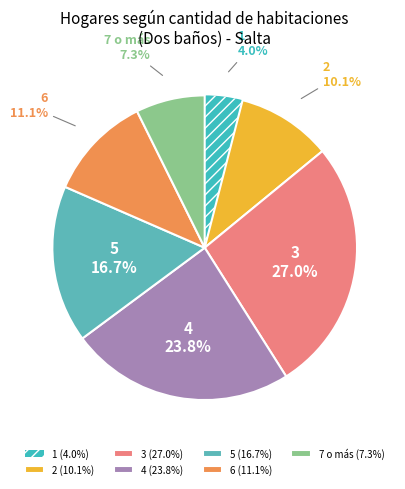

What is the smallest slice in the pie chart?

1